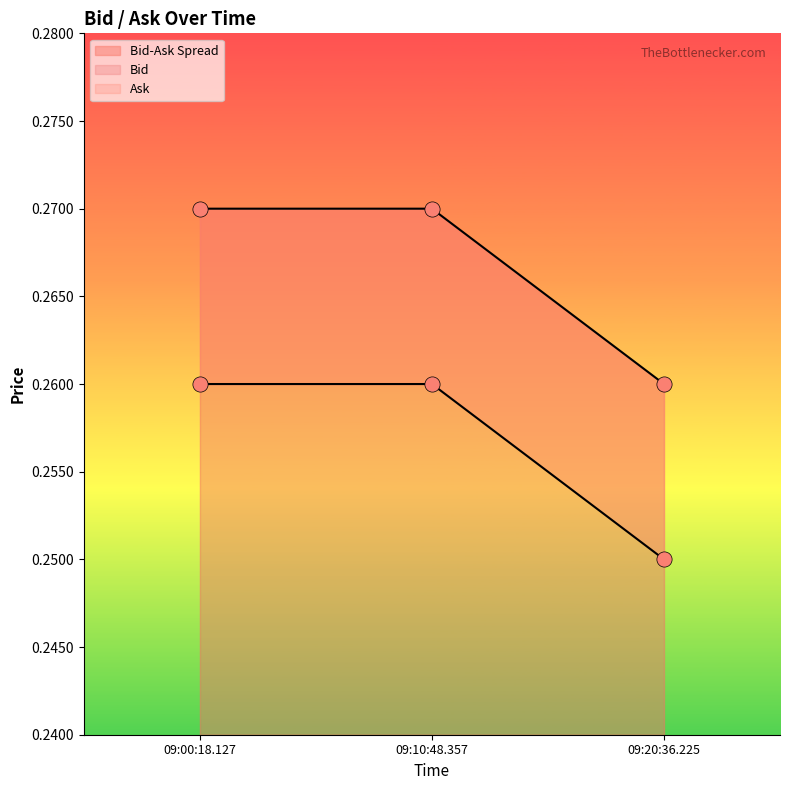

Which series has the largest total across all categories?

Ask